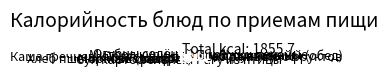

What is the largest slice in the pie chart?

Рагу из птицы